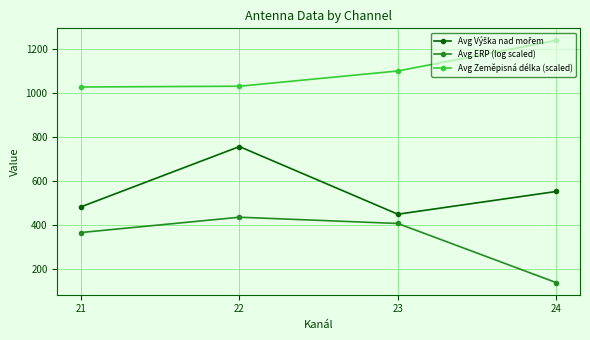

What is the sum of the Avg ERP (log scaled) values at 21 and 22?

803.2